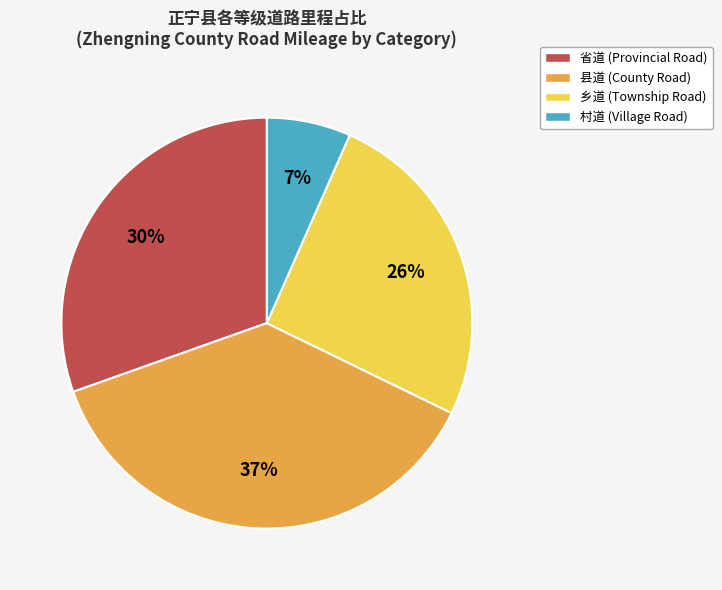

Is there a majority slice in this chart?

No